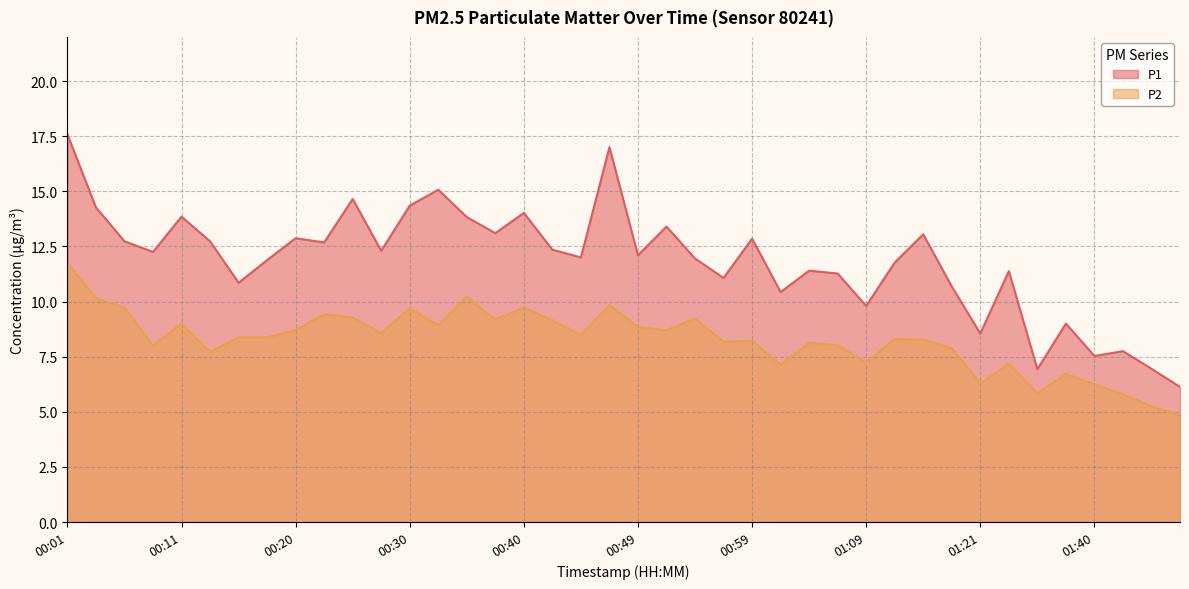

True or false: P1 and P2 cross at least once.

False